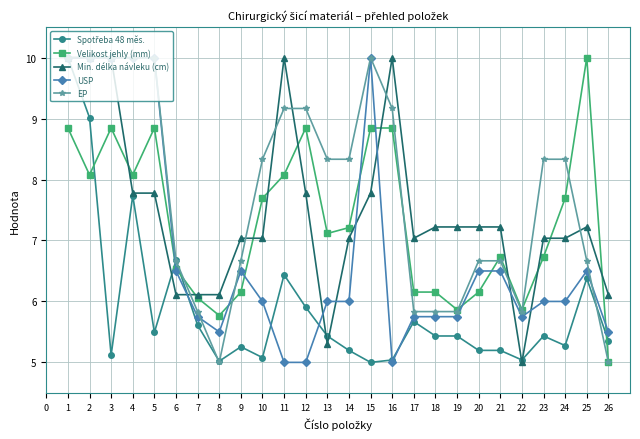

True or false: USP has more than 0 interior local peaks.

True